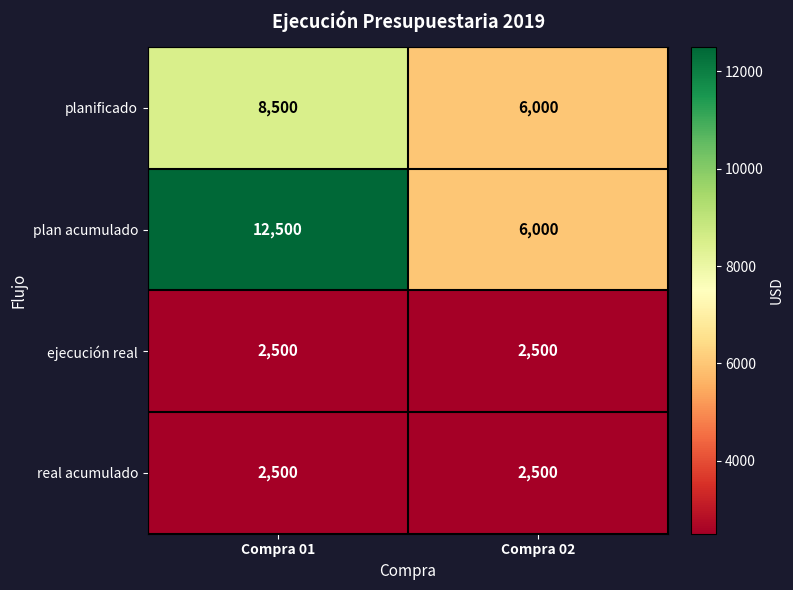

Which series has the widest spread of values?

plan acumulado